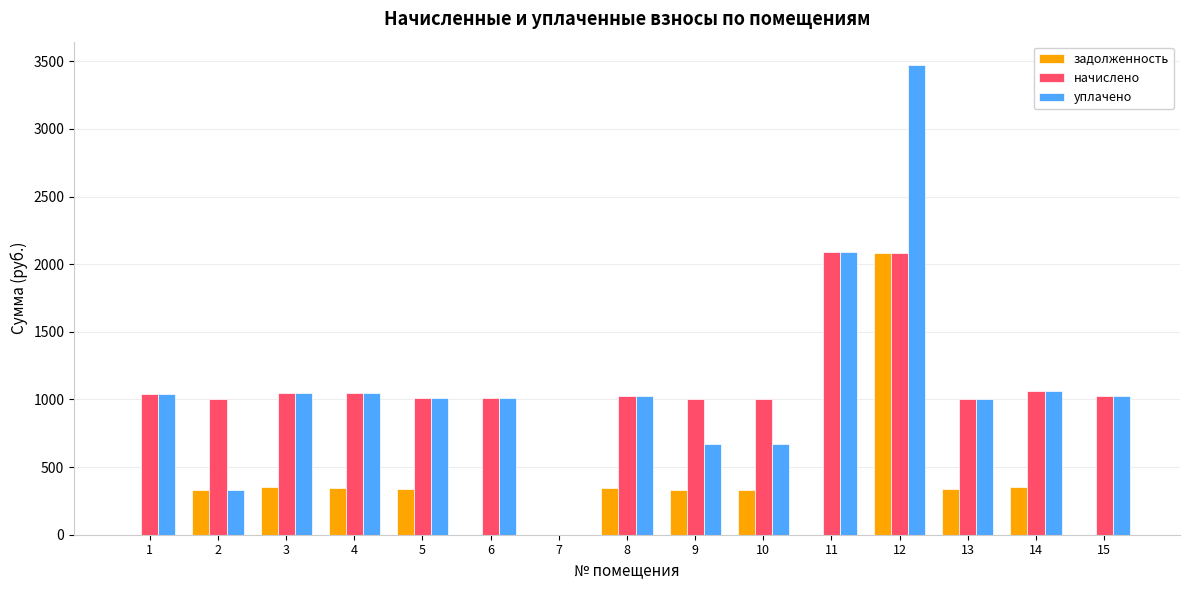

What is the difference between the начислено values at 12 and 7?

2083.2